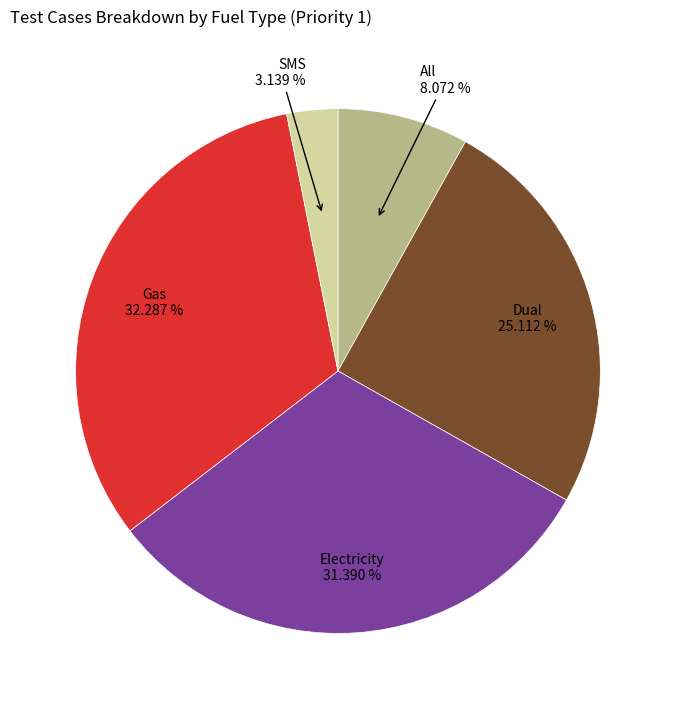

Is there any slice that represents more than half of the pie?

No